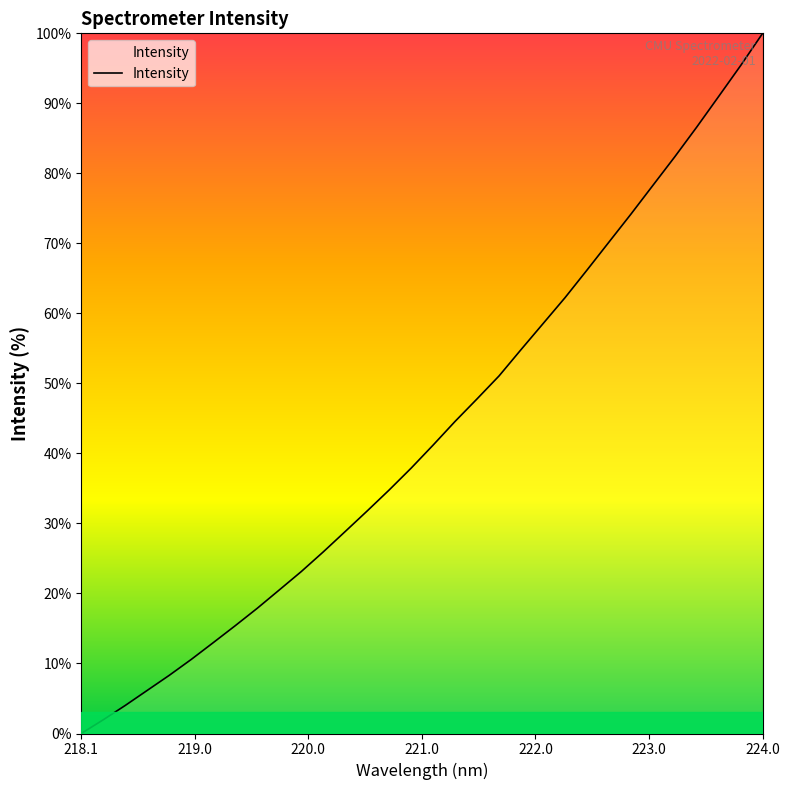

What is the difference between the maximum and minimum values?

100.0